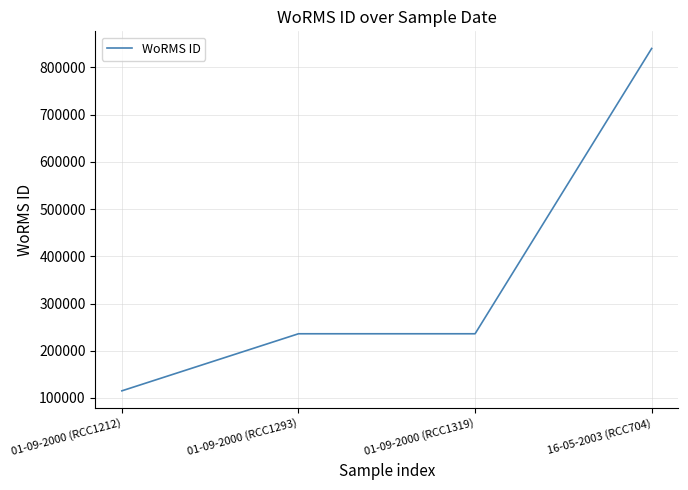

How many values are between 235955 and 840109?

3